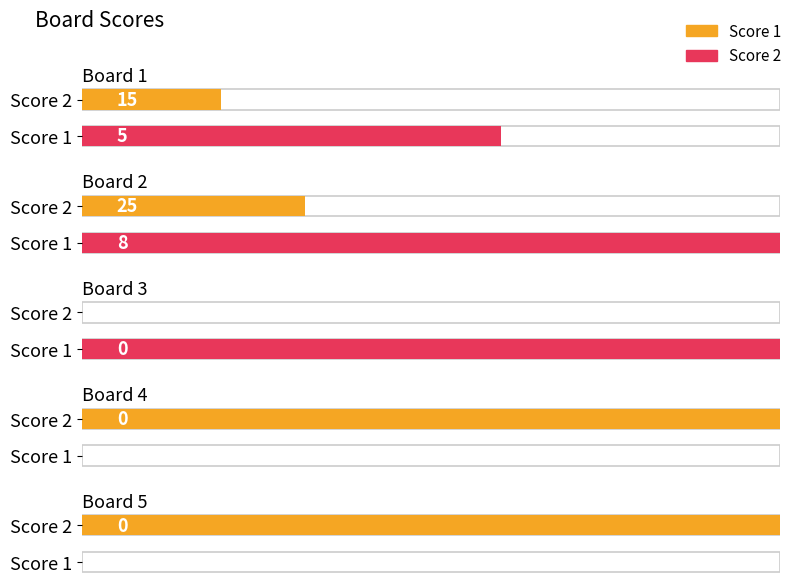

Which series has the widest spread of values?

Score 1